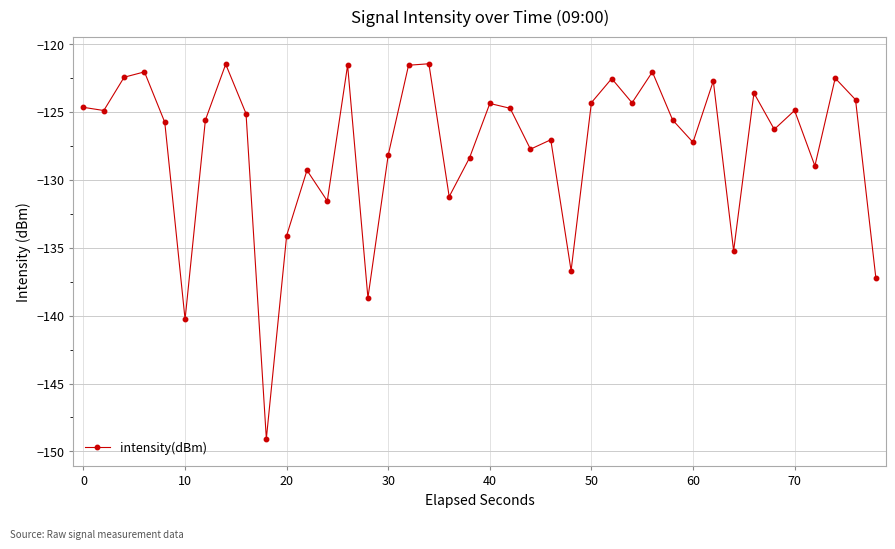

How many points are higher than both their immediate neighbors (excluding endpoints)?

13